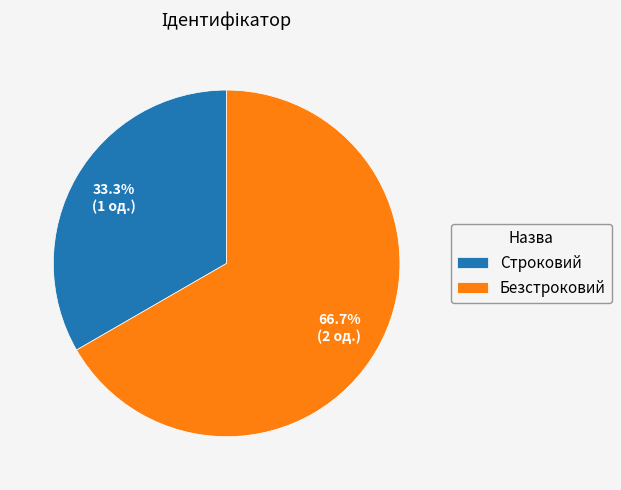

How many slices are in this pie chart?

2